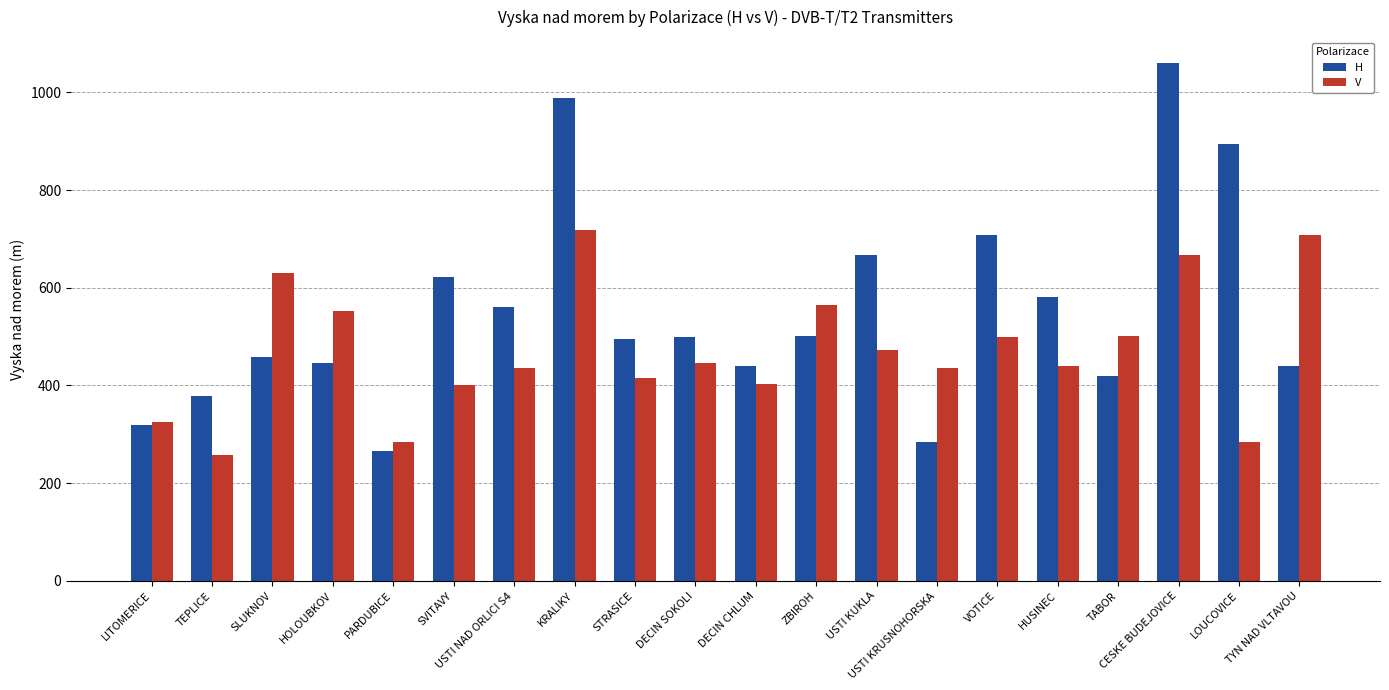

How many groups of bars are there?

20